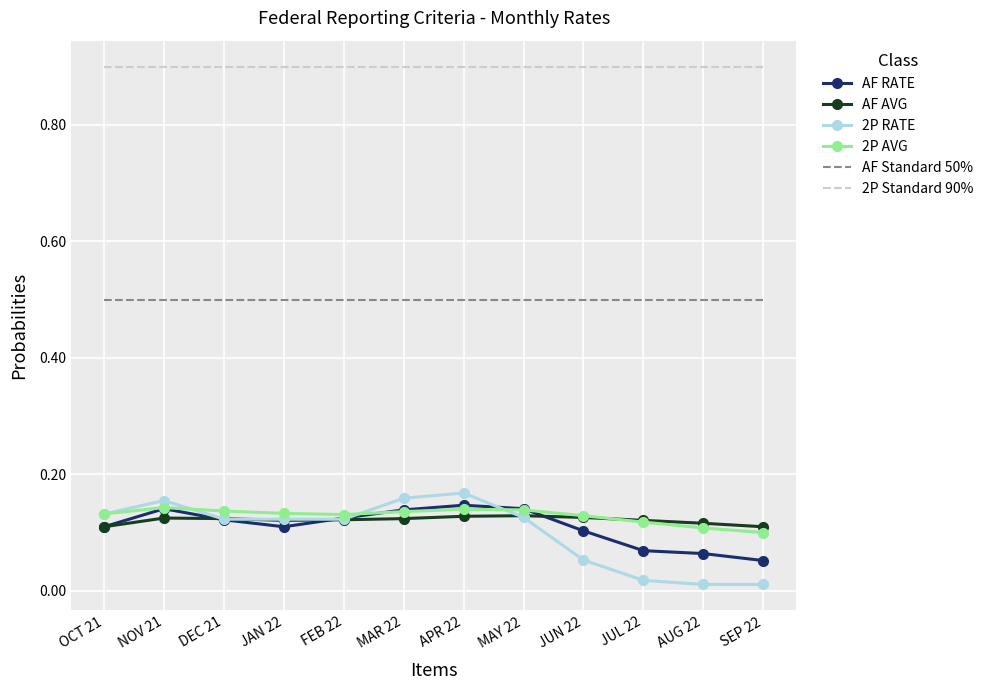

Count the number of data series in this chart.

6